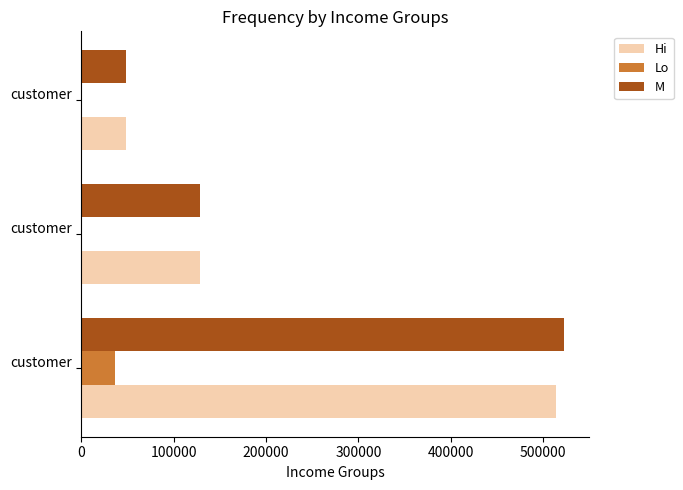

How many data points does each series have?

3